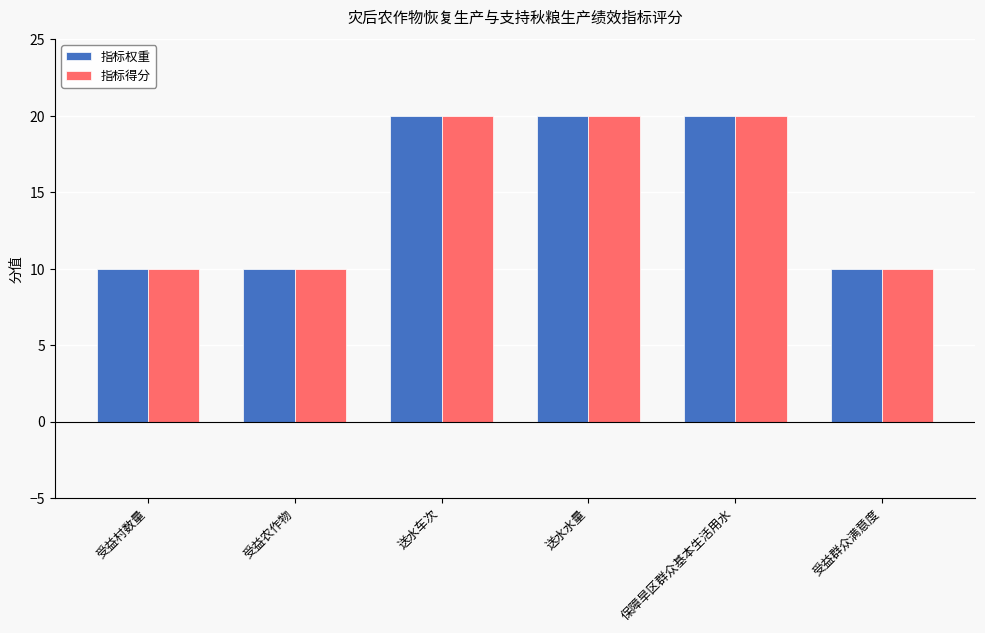

Is the value of 指标得分 at 保障旱区群众基本生活用水 greater than the value of 指标权重 at 受益农作物?

Yes